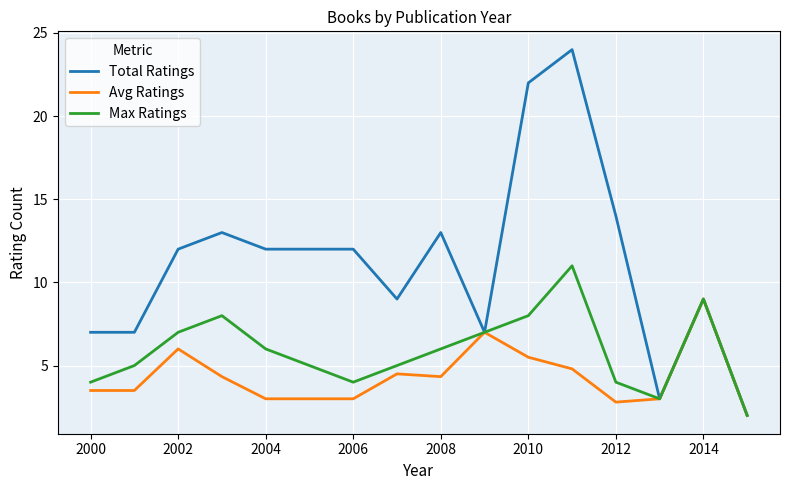

What is the minimum value shown in the chart?

2.0